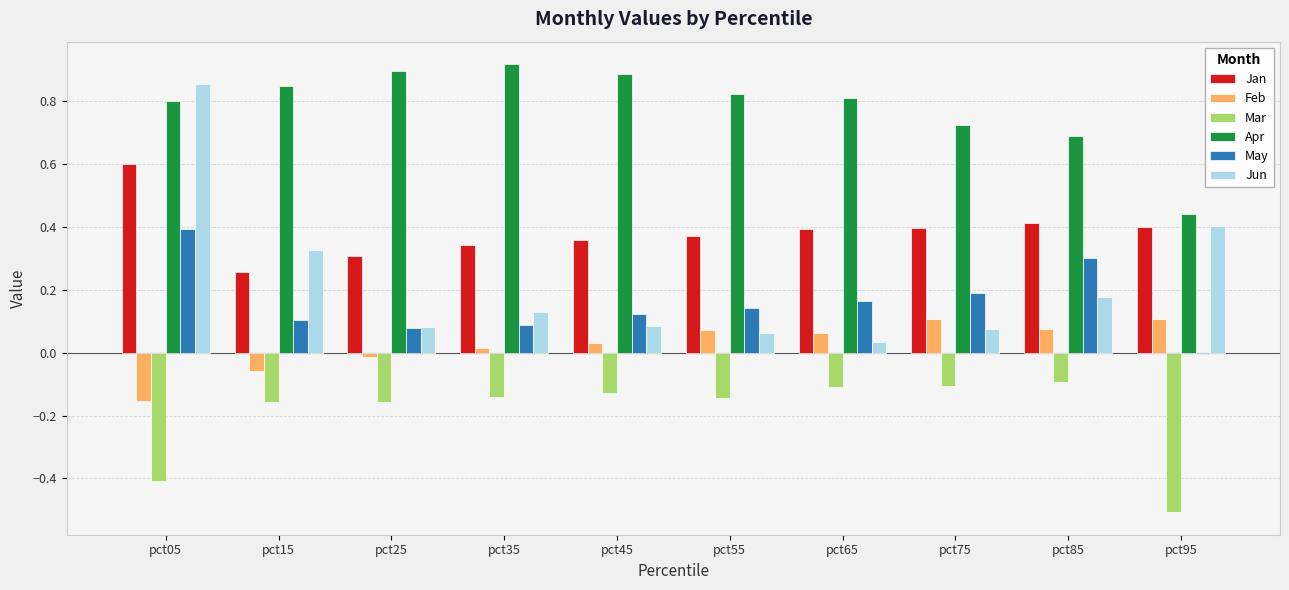

Are the bars grouped side by side (vs. stacked)?

Yes